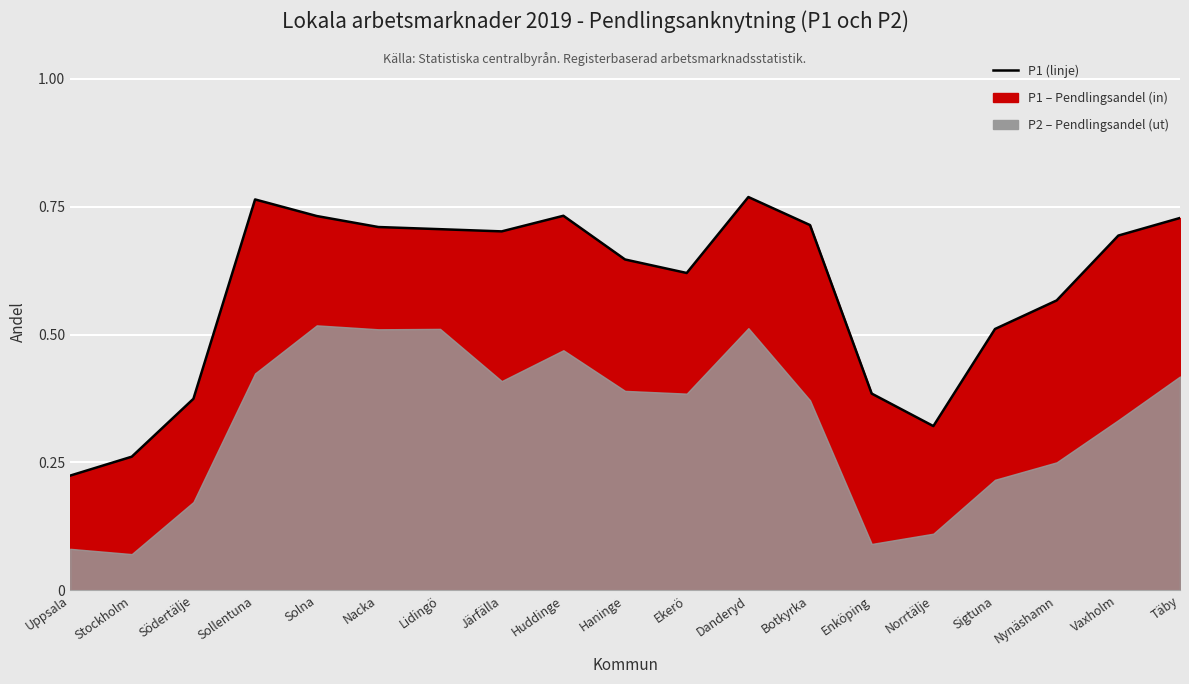

True or false: the data shows 0.5 at Norrtälje.

False